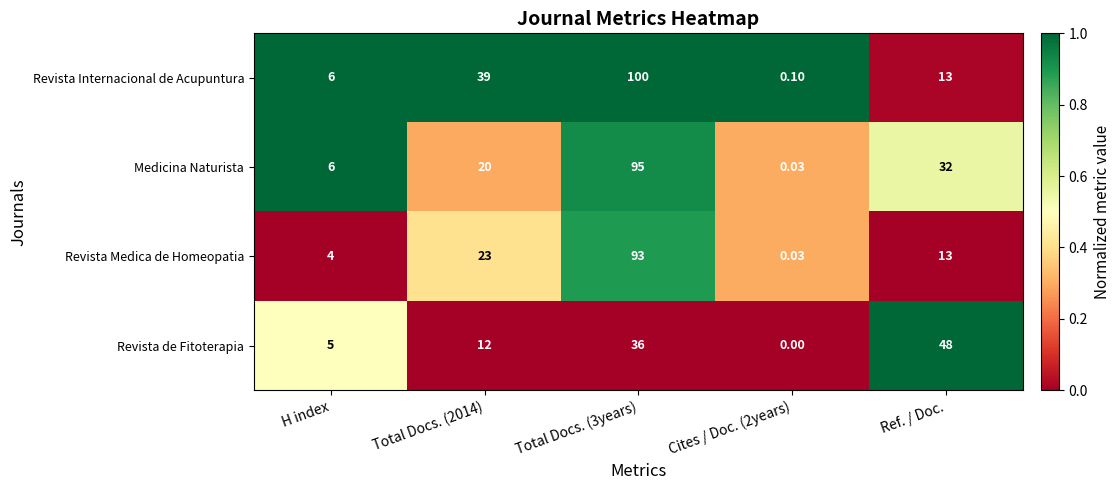

Rank the series by their maximum value, from highest to lowest.

Revista Internacional de Acupuntura, Medicina Naturista, Revista Medica de Homeopatia, Revista de Fitoterapia